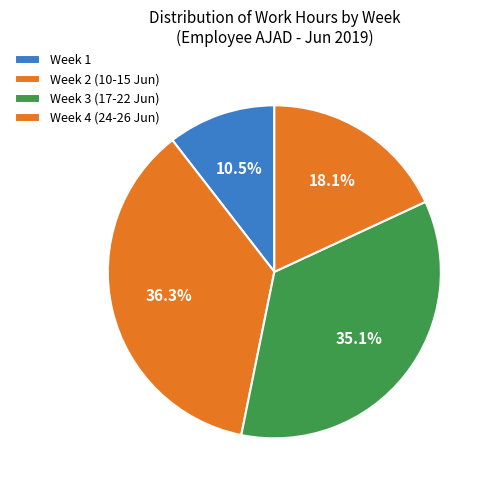

How many segments does this pie chart have?

4